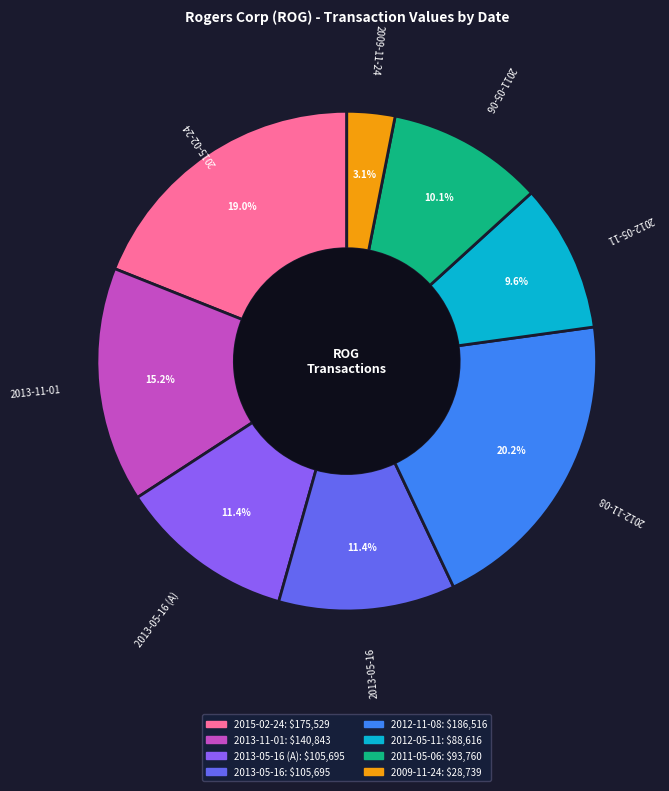

Is there a majority slice in this chart?

No